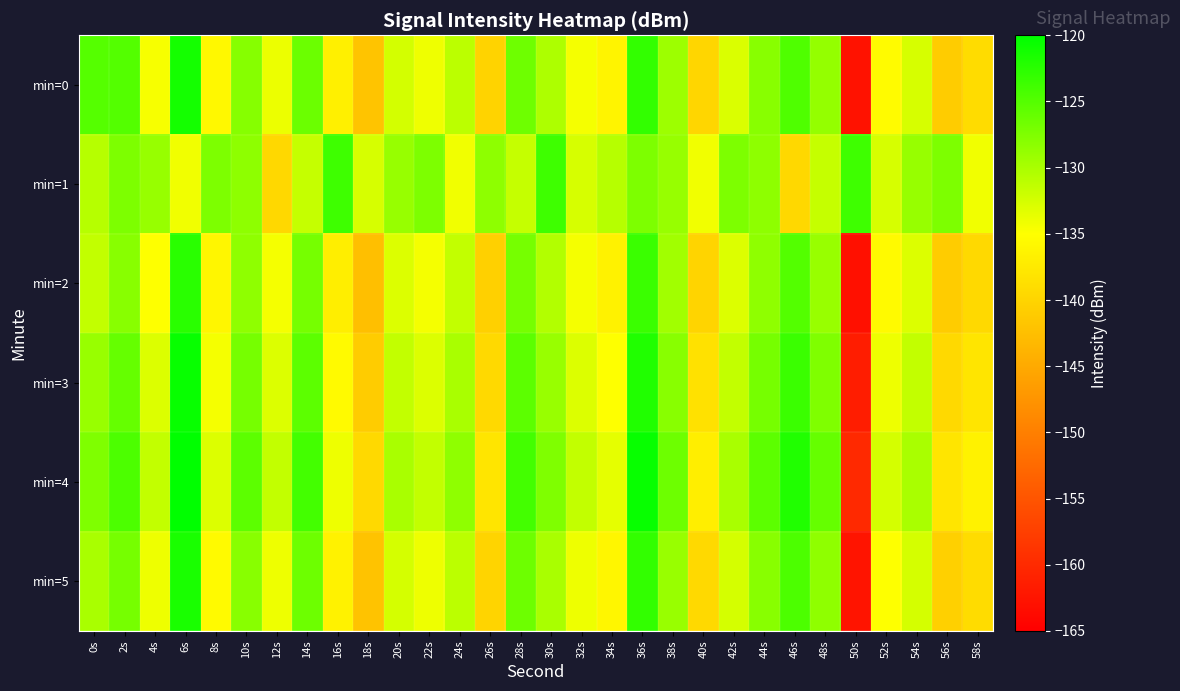

How many distinct data groups are displayed?

6